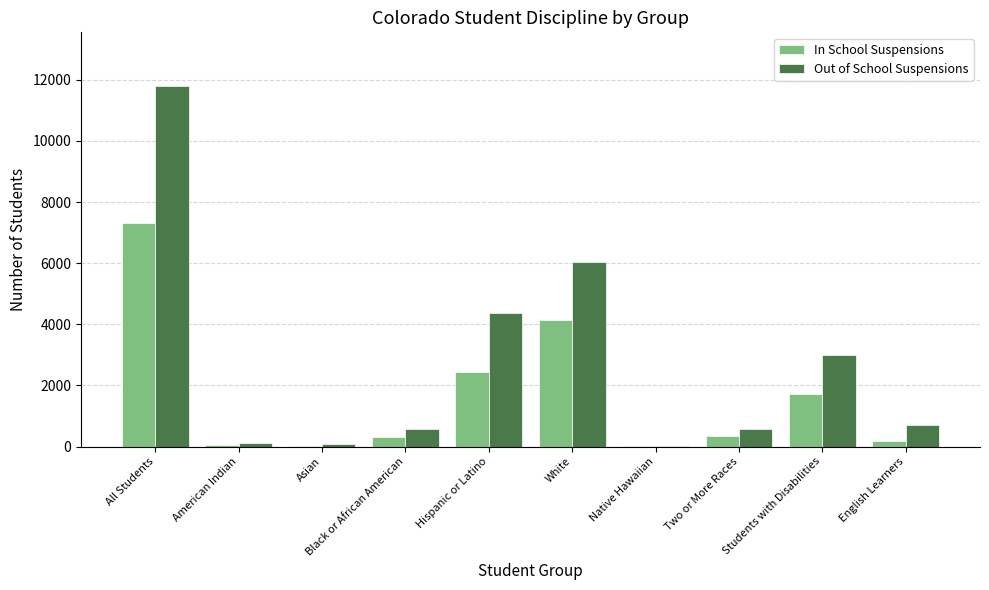

What are all the series names shown in the legend?

In School Suspensions, Out of School Suspensions